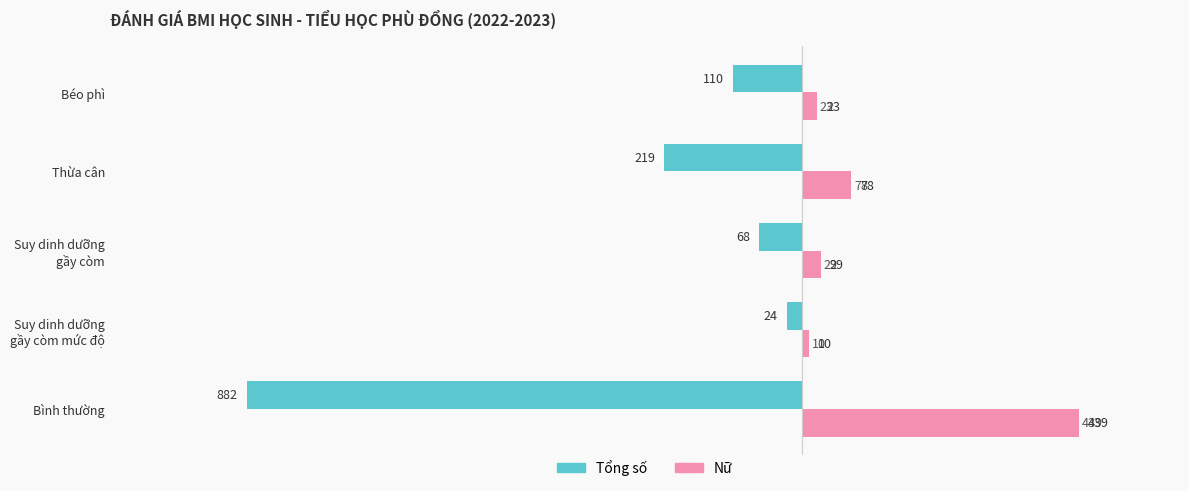

Which series has the widest spread of values?

Tổng số